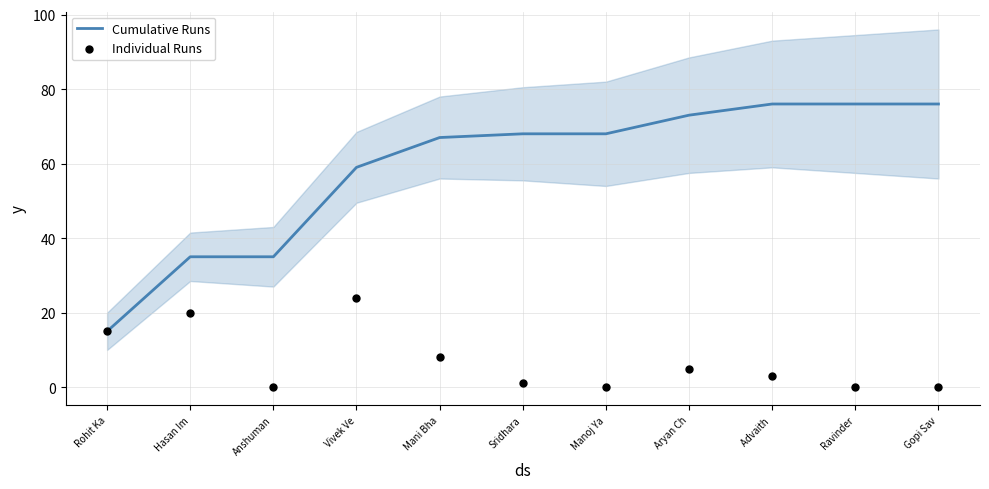

At which category is the sum across all series the highest?

Vivek Ve